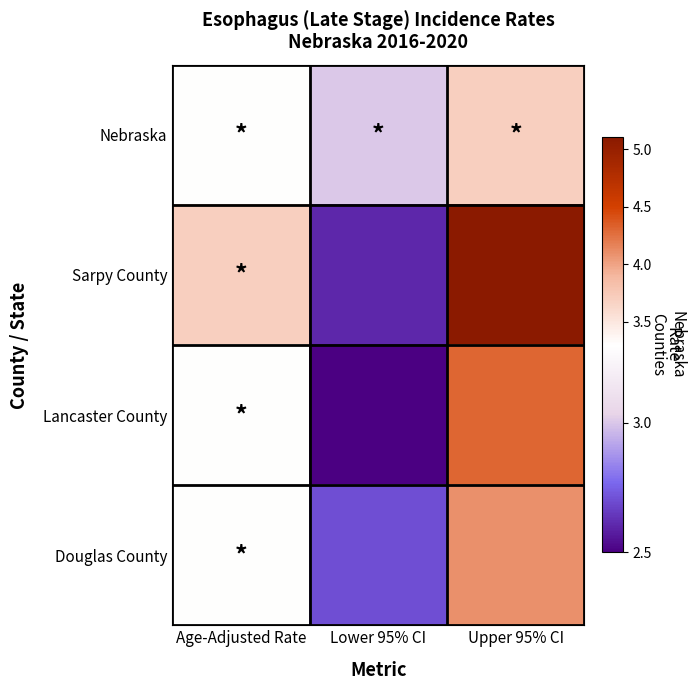

Which has a higher value, Upper 95% CI or Lower 95% CI?

Upper 95% CI